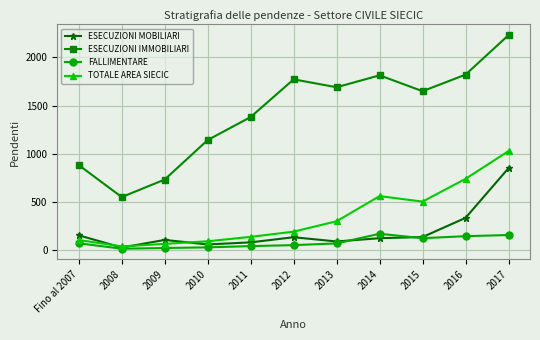

What is the difference between the highest and lowest values at 2013?

1621